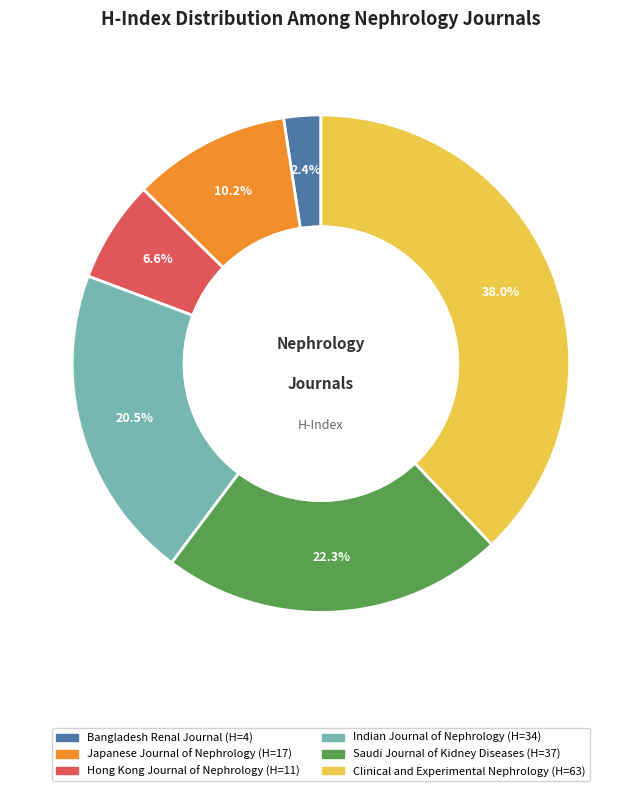

To the nearest percent, what percentage of the pie is Hong Kong Journal of Nephrology?

7%